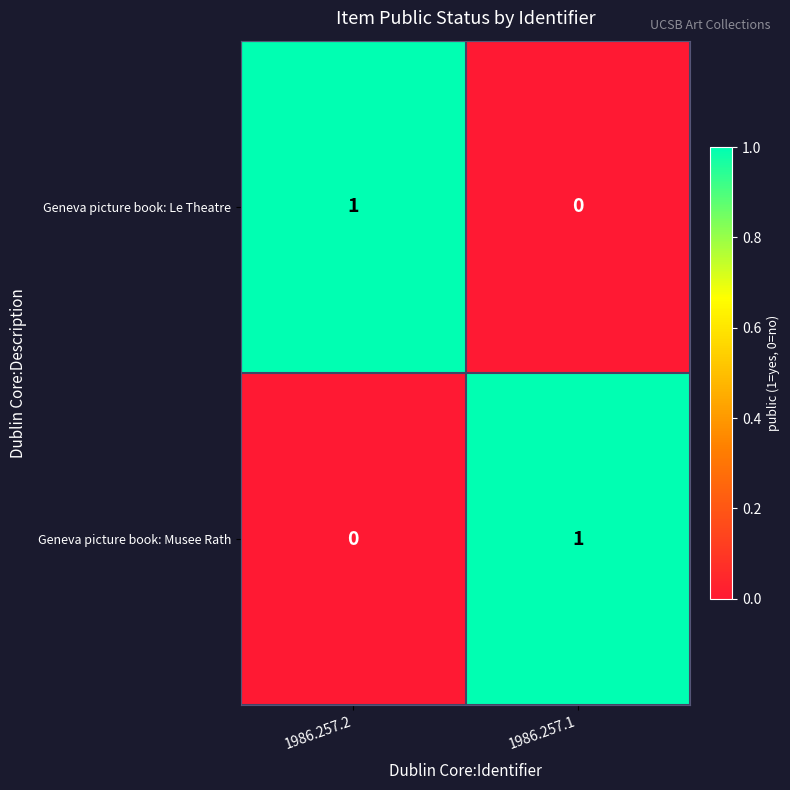

Reading left to right, extract all data points from this chart.

Geneva picture book: Le Theatre: 1	0
Geneva picture book: Musee Rath: 0	1